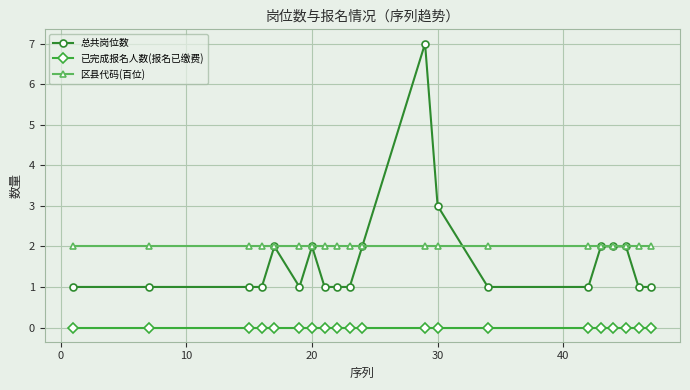

What are all the series names shown in the legend?

总共岗位数, 已完成报名人数(报名已缴费), 区县代码(百位)